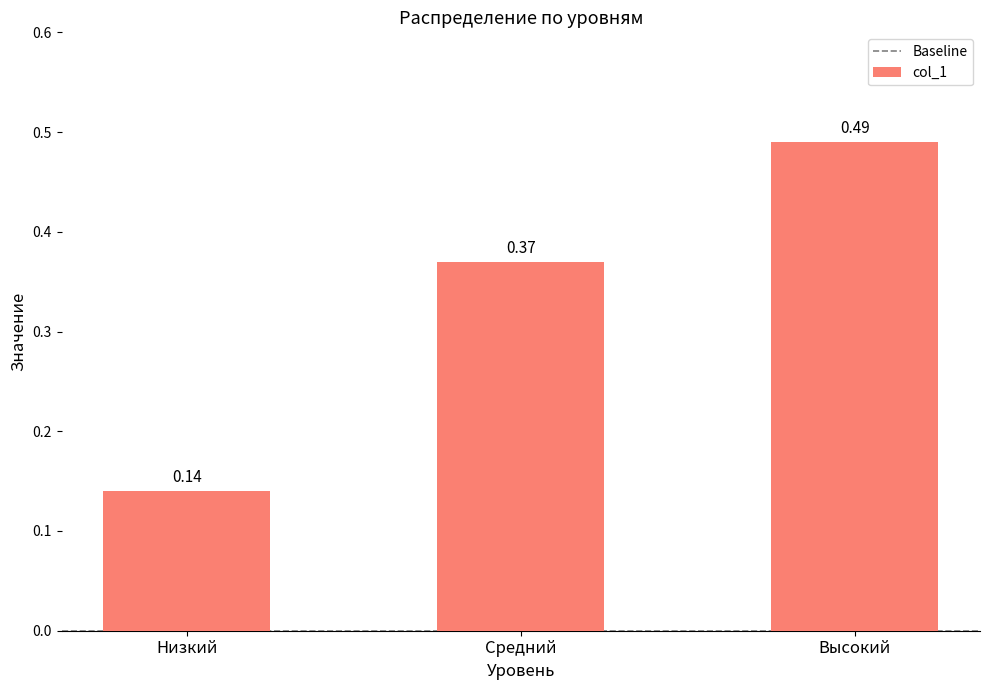

What is the sum of all values?

1.0